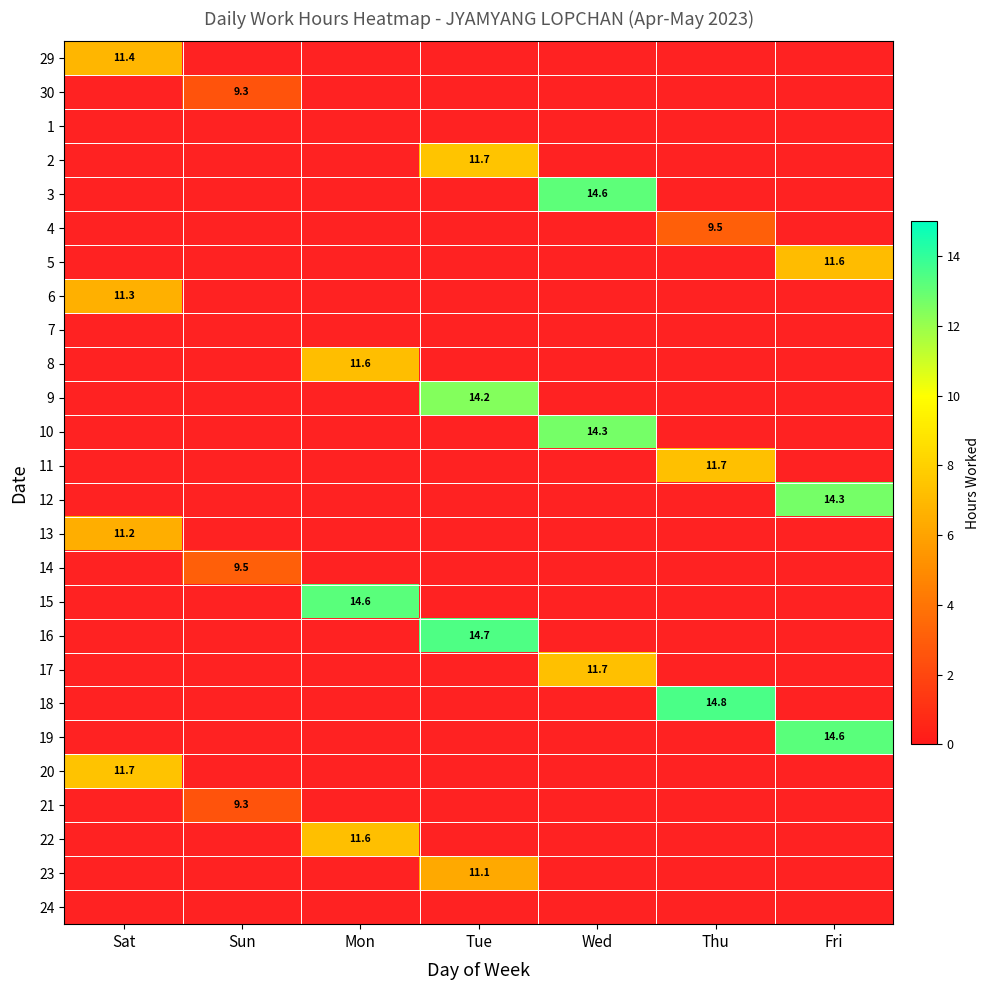

At how many categories does at least one series exceed 13?

5